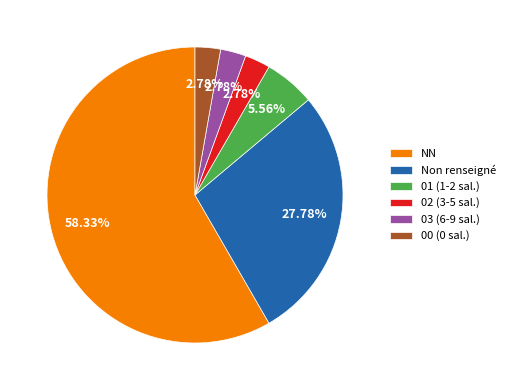

What is the largest slice in the pie chart?

NN